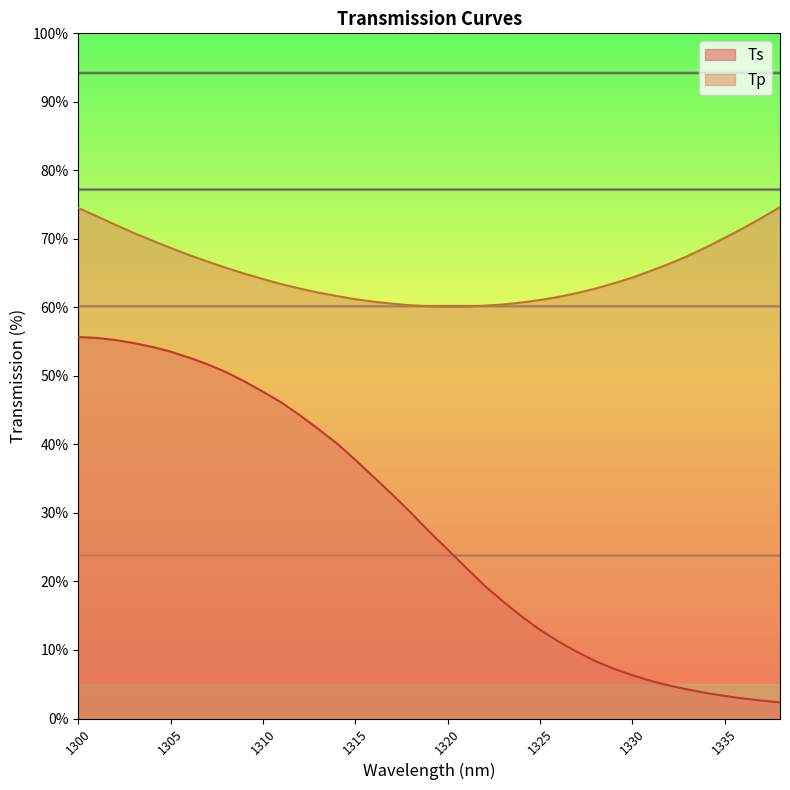

What is the average value of the Tp series?

65.3